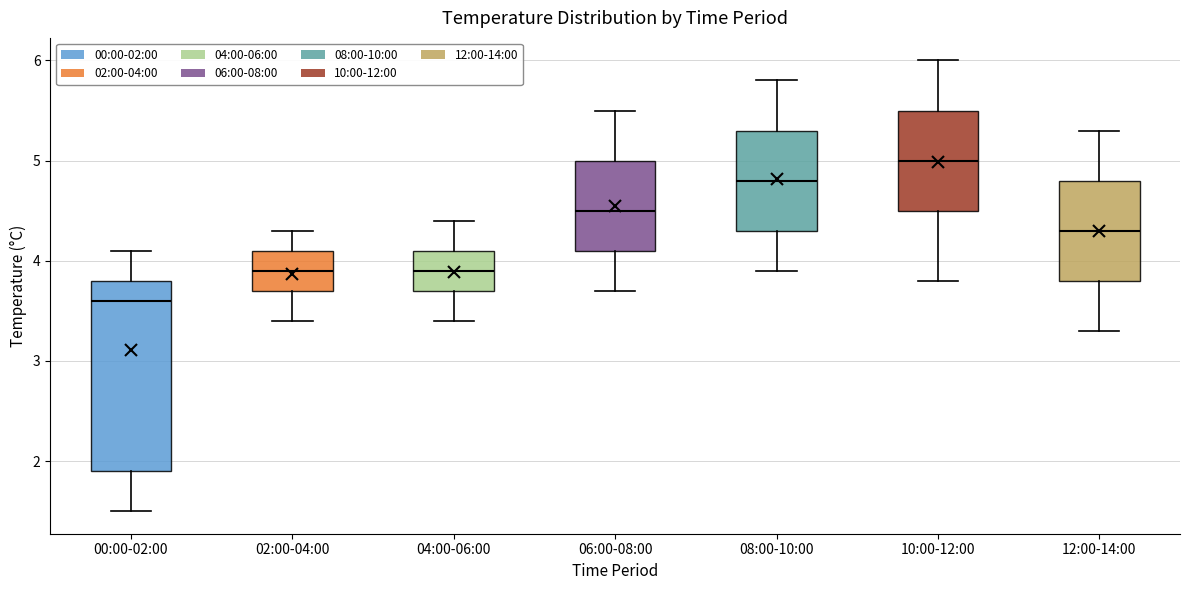

Which box's median line is the lowest?

00:00-02:00